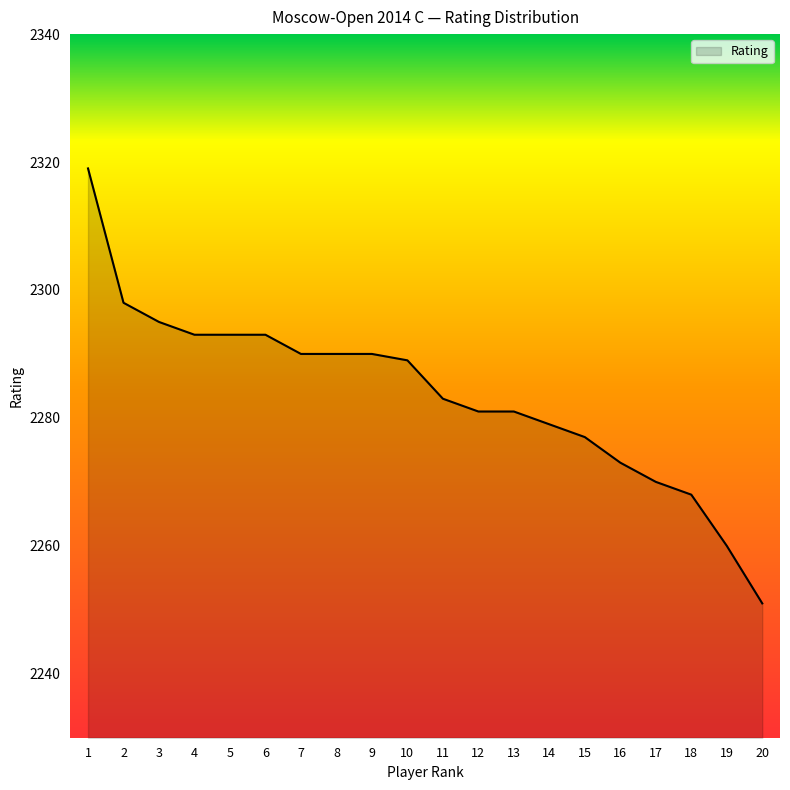

Between 8 and 20, which is larger?

8